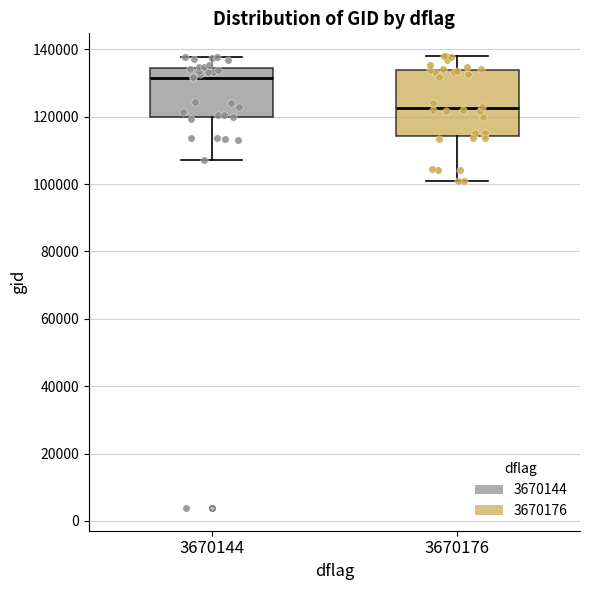

Reading left to right, transcribe this box plot: for each box, give where its median line is, the range the box spans, and where its two whiskers end, as read against the y-axis. The values are not printed on the chart, so give them approximately, as read against the axis.

3670144: median 132000, box 120000 to 134000, whiskers 108000 to 138000
3670176: median 122000, box 114000 to 134000, whiskers 100000 to 138000